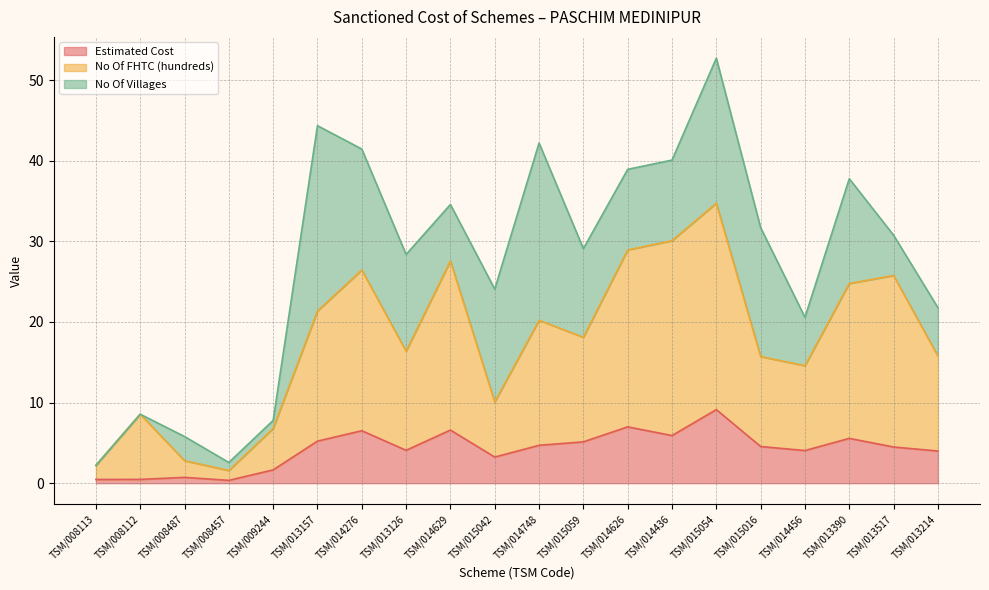

List the labels in order of Estimated Cost value, largest first.

TSM/015054, TSM/014626, TSM/014629, TSM/014276, TSM/014436, TSM/013390, TSM/013157, TSM/015059, TSM/014748, TSM/015016, TSM/013517, TSM/013126, TSM/014456, TSM/013214, TSM/015042, TSM/009244, TSM/008487, TSM/008112, TSM/008113, TSM/008457